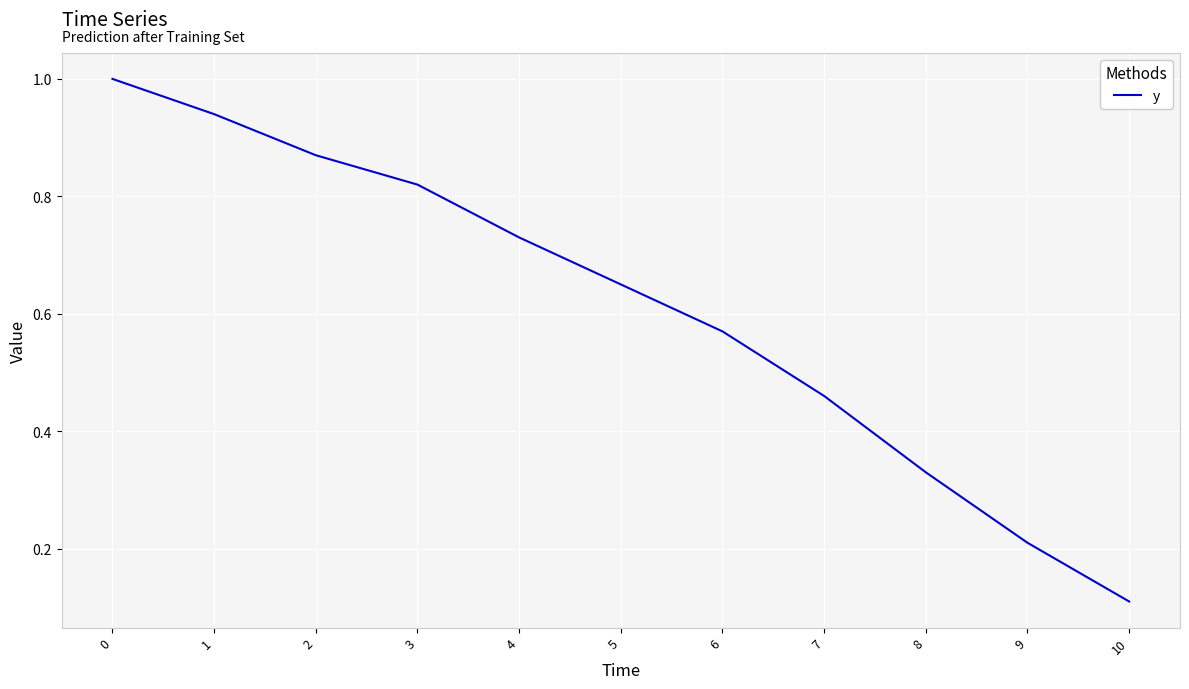

Which has a higher value, 10 or 8?

8